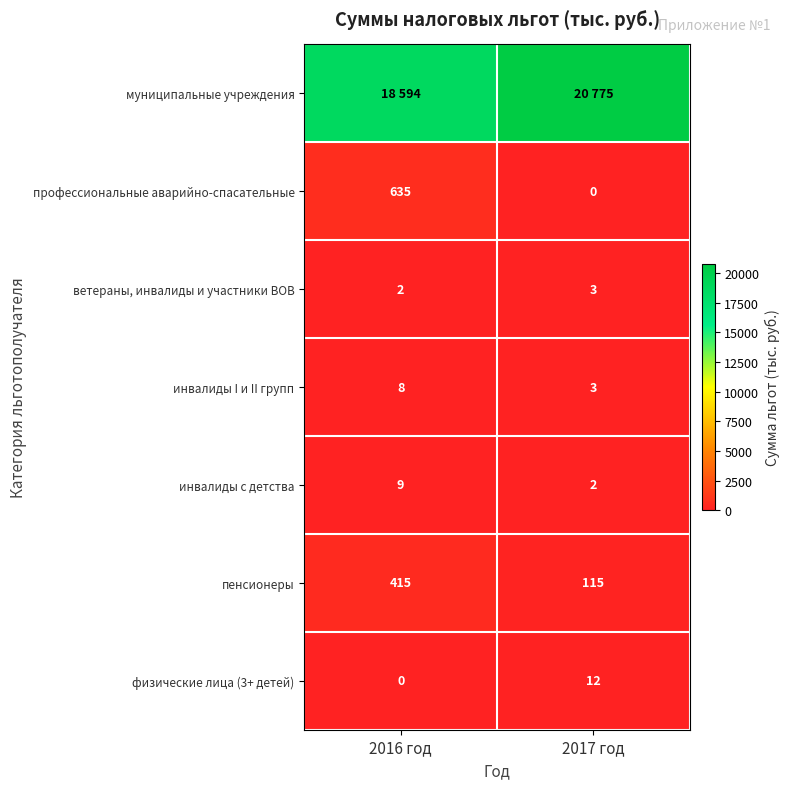

What is the average value of the физические лица (3+ детей) series?

6